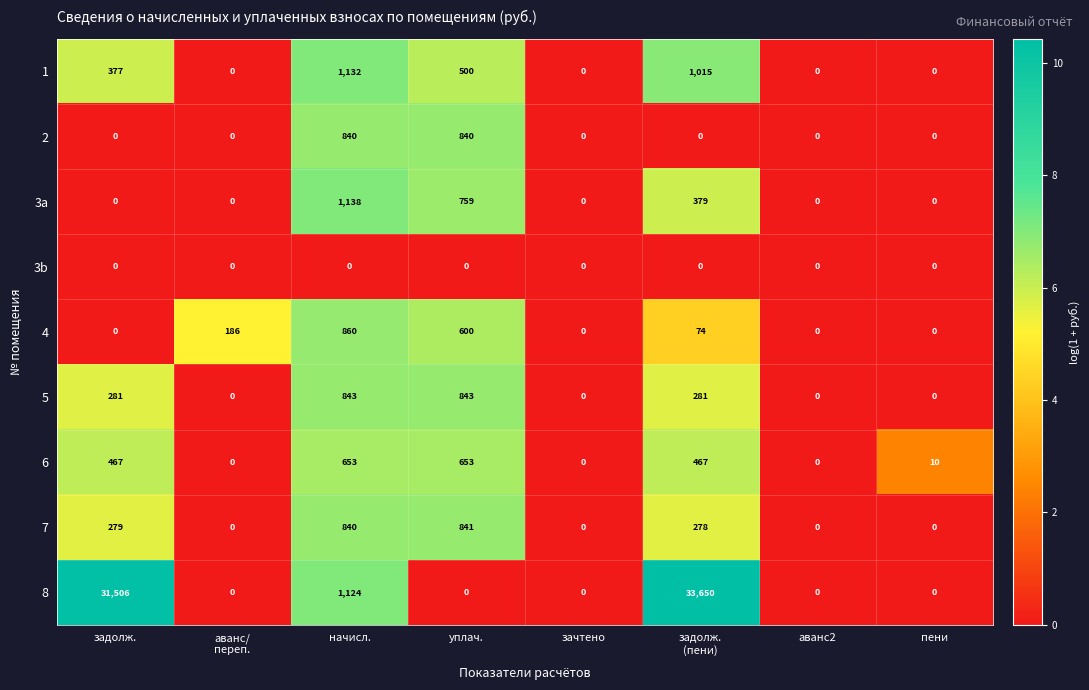

The value of 7 at пени is 0. True or false?

True